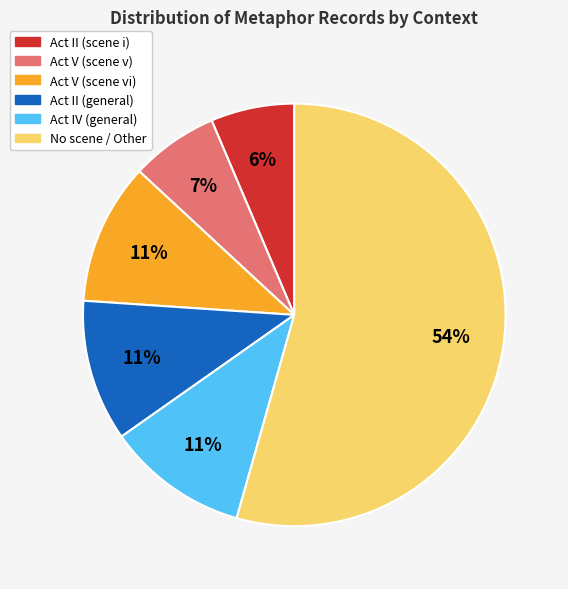

To the nearest percent, what is the average slice percentage?

17%